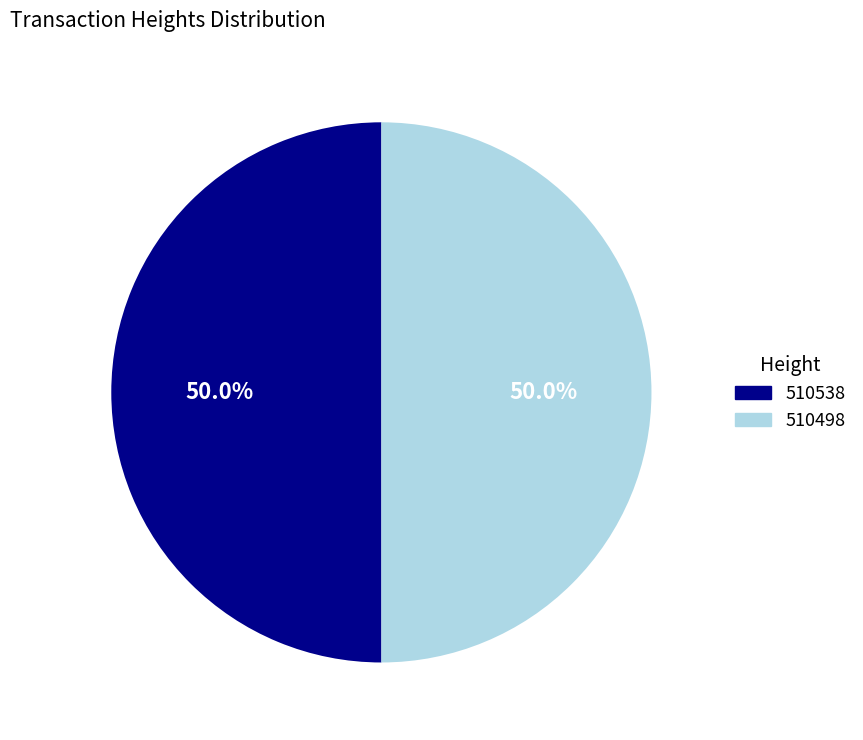

To the nearest percent, what is the average slice percentage?

50%